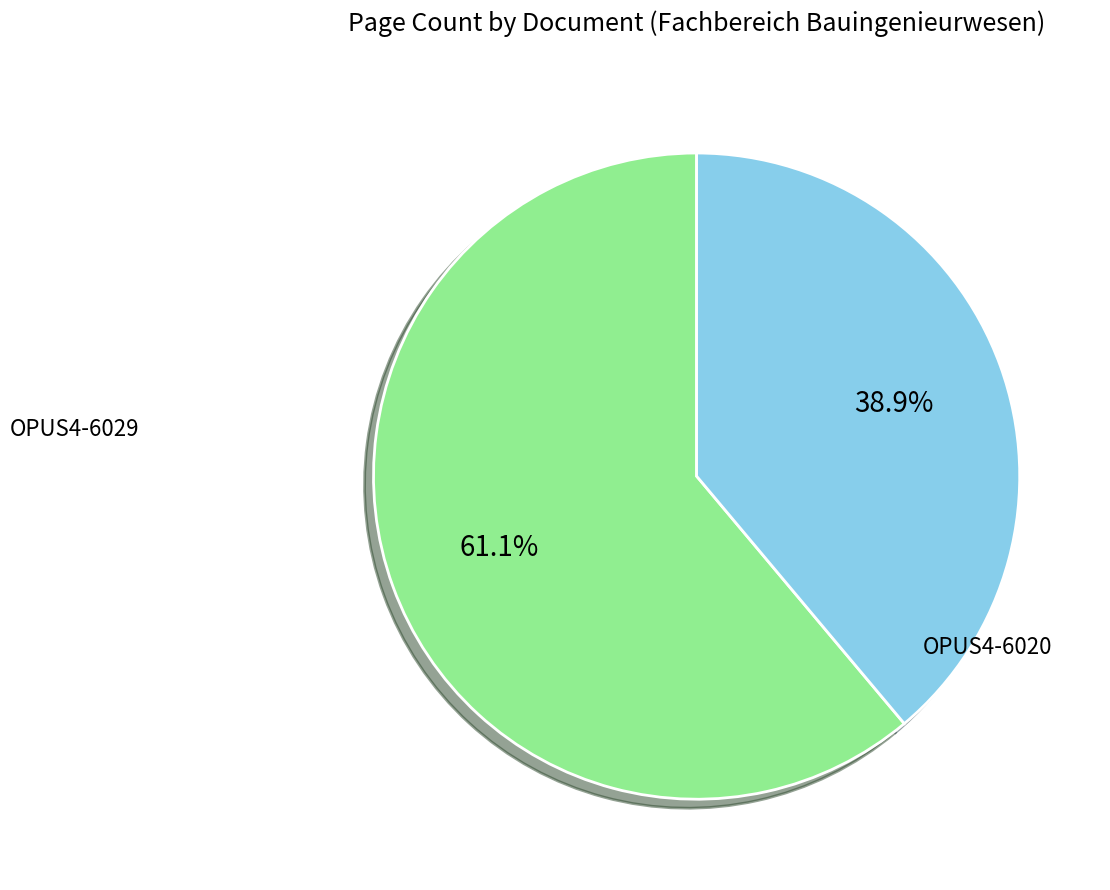

Does any single category account for the majority?

Yes